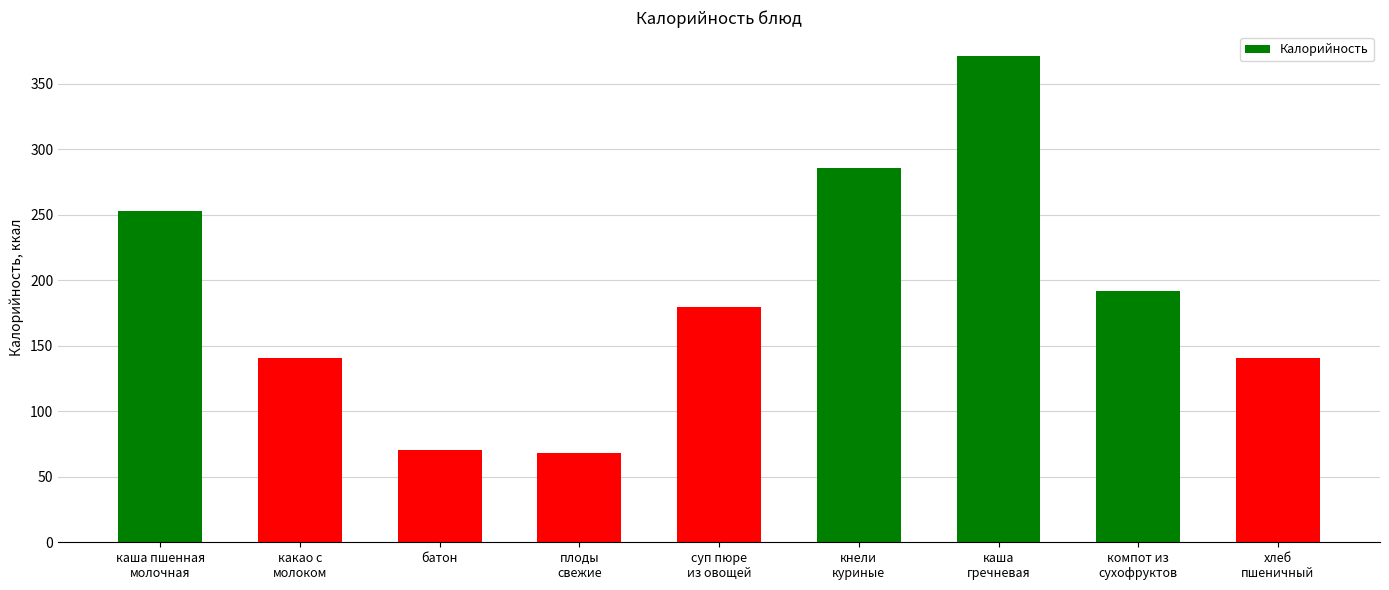

What is the label of the 7th bar from the right?

батон